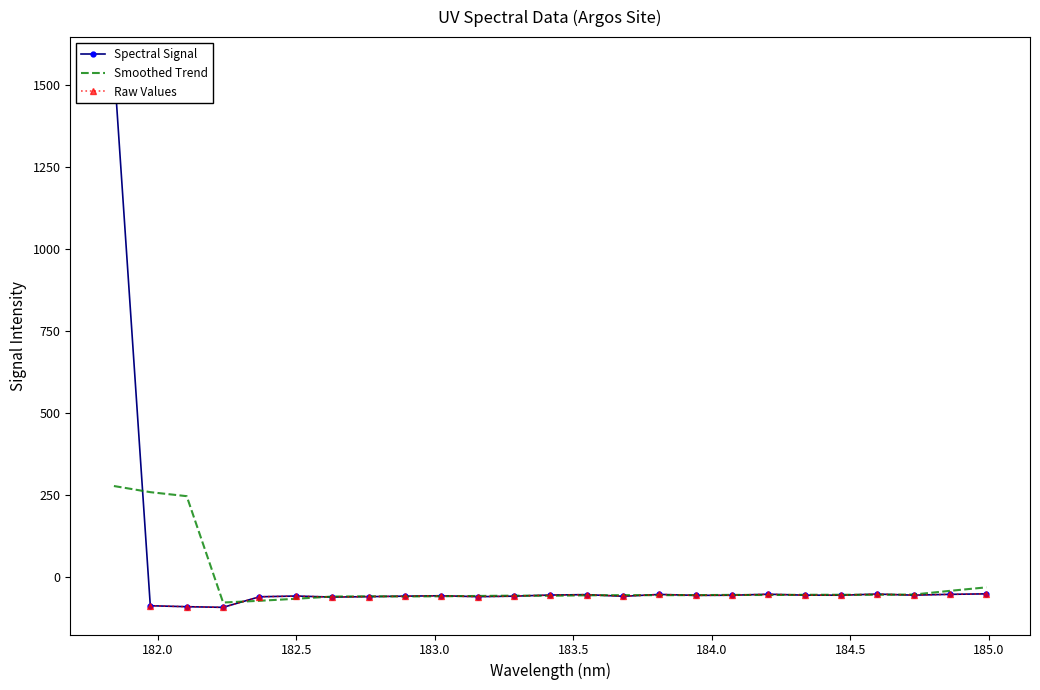

What is the minimum value for Smoothed Trend?

-78.7